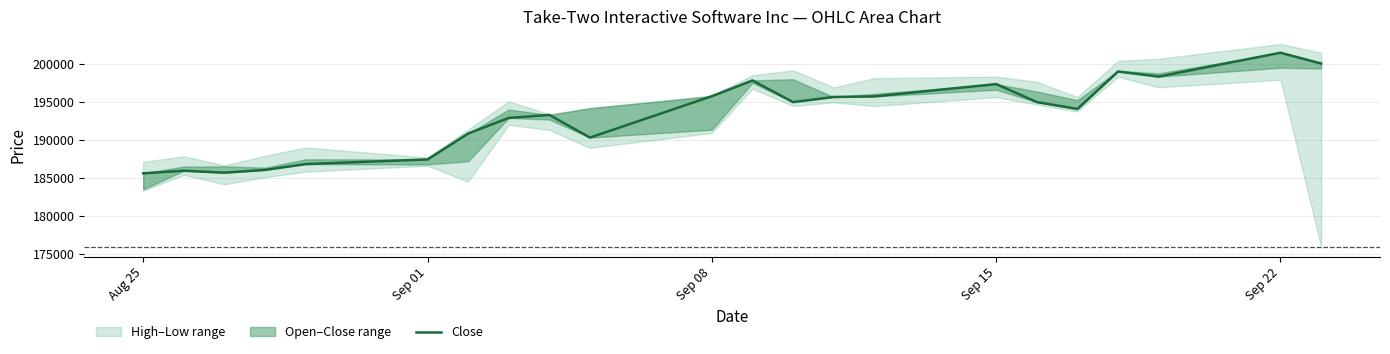

How many data points does each series have?

22